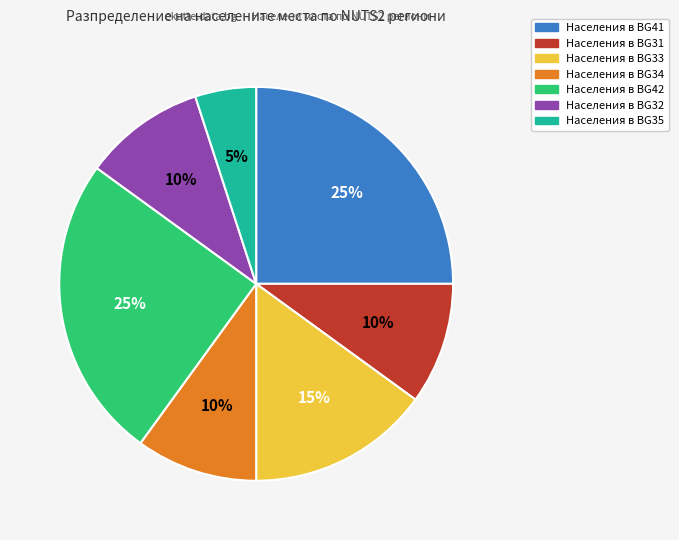

To the nearest percent, what is the difference between the largest and smallest slice percentages?

20%